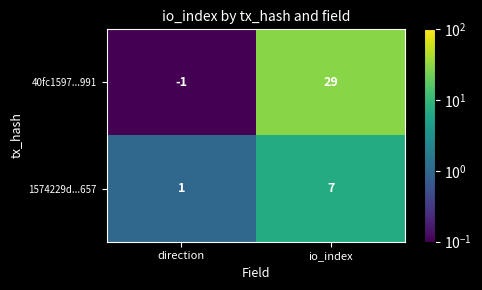

The 40fc1597...991 series shows 51 at io_index. True or false?

False